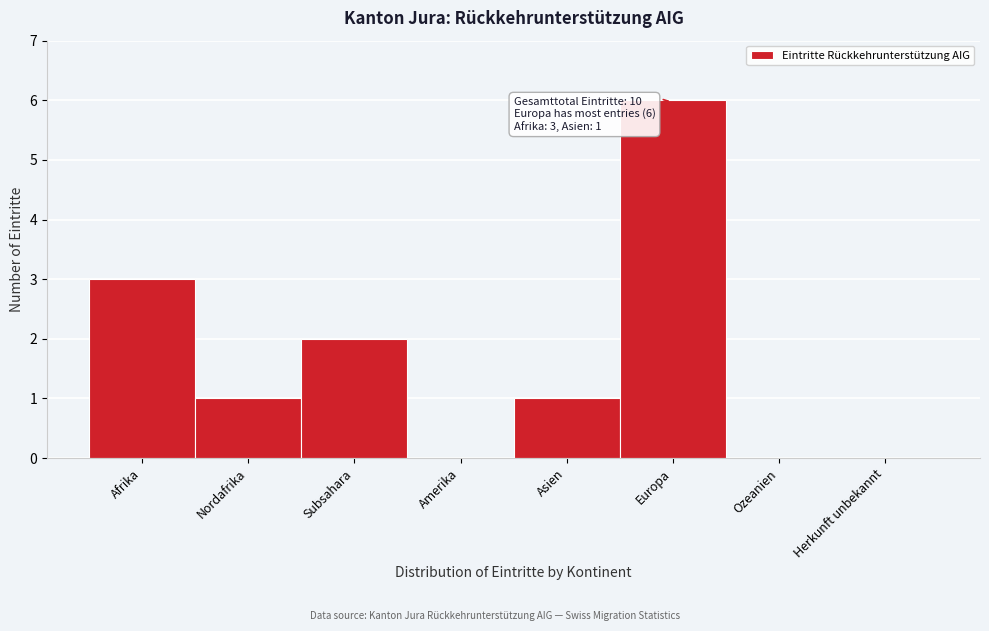

Reading left to right, what are all the values shown in this chart?

Afrika=3	Nordafrika=1	Subsahara=2	Amerika=0	Asien=1	Europa=6	Ozeanien=0	Herkunft unbekannt=0